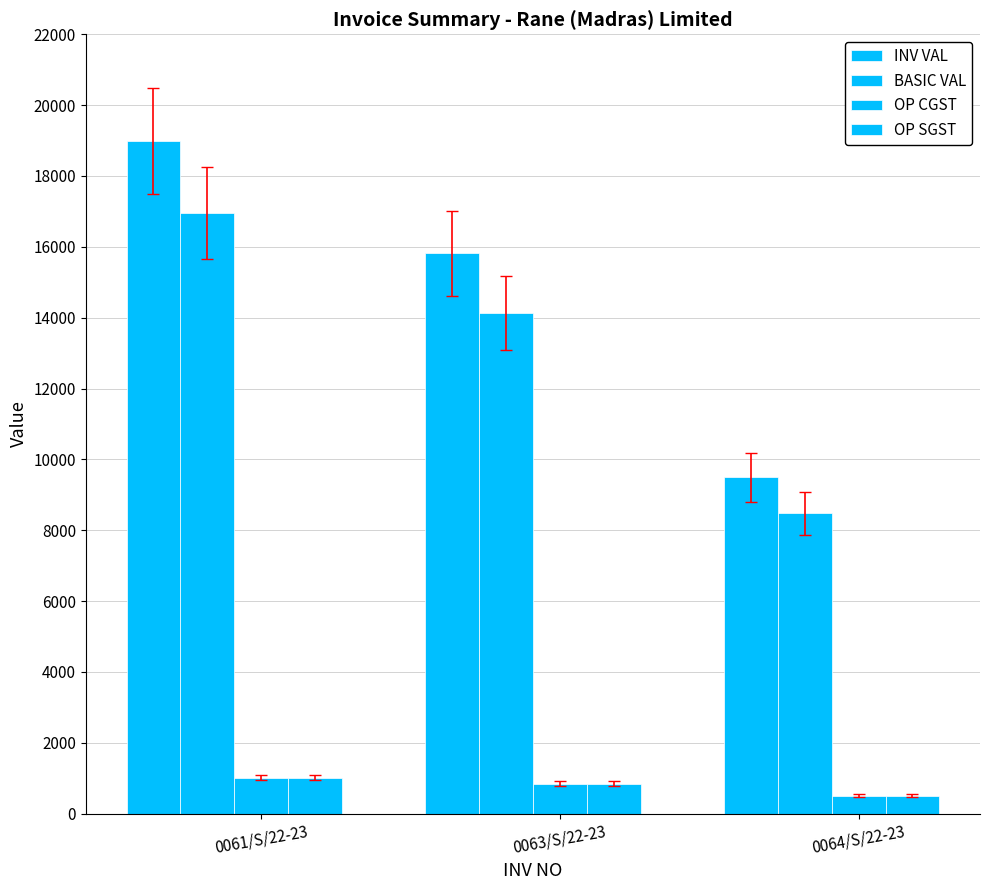

The OP SGST series shows 847.5 at 0063/S/22-23. True or false?

True